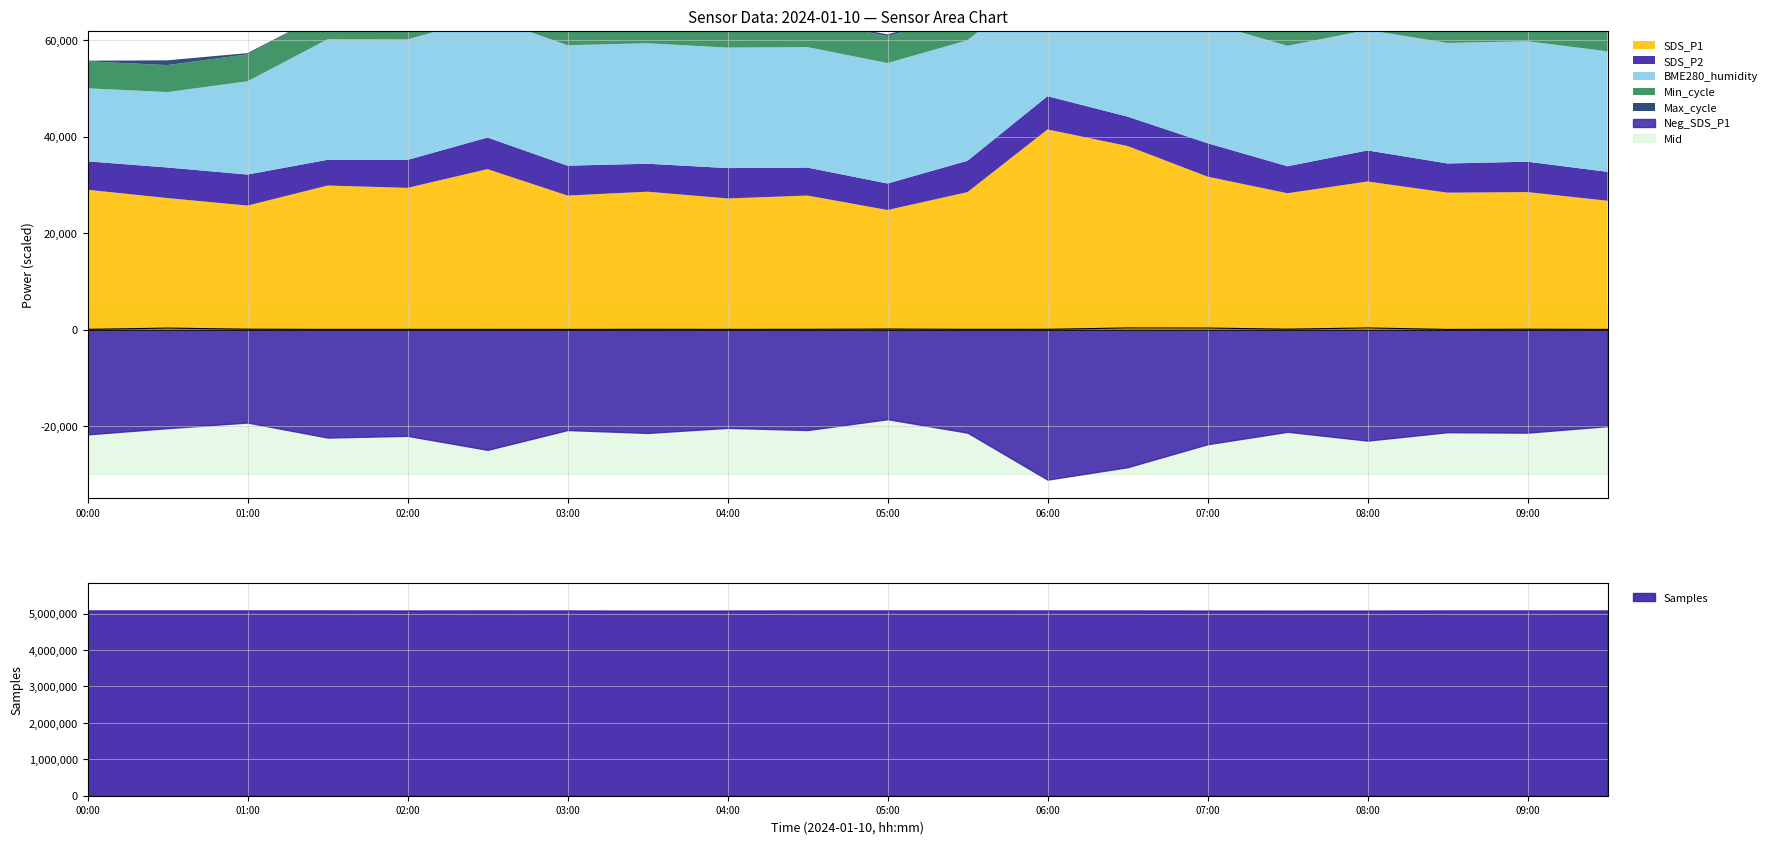

Between 09:00 and 06:30, which is larger?

06:30